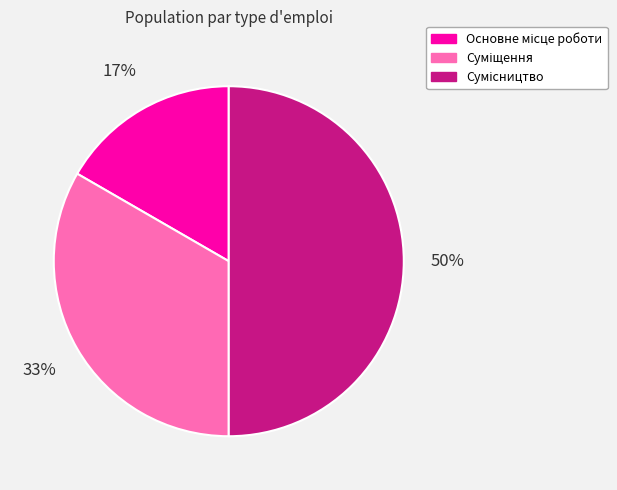

To the nearest percent, what is the average slice percentage?

33%